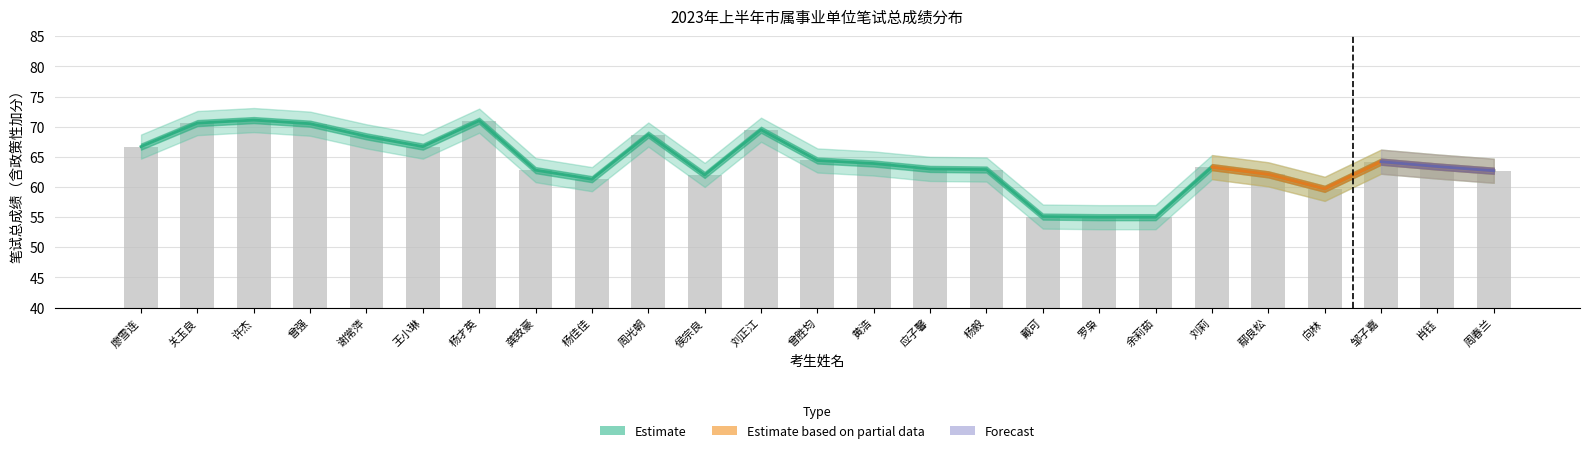

At which category is the sum across all series the highest?

许杰